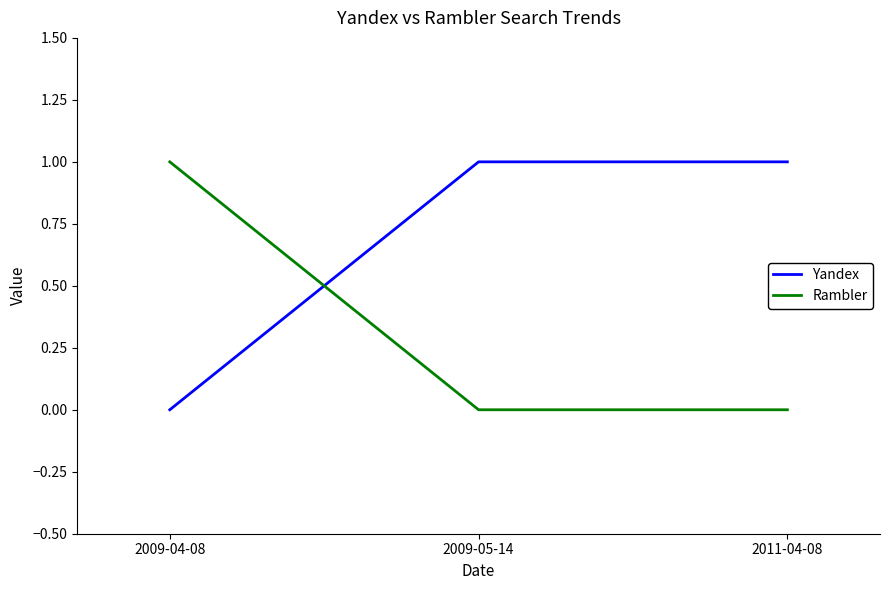

What is the sum of all Rambler values?

1